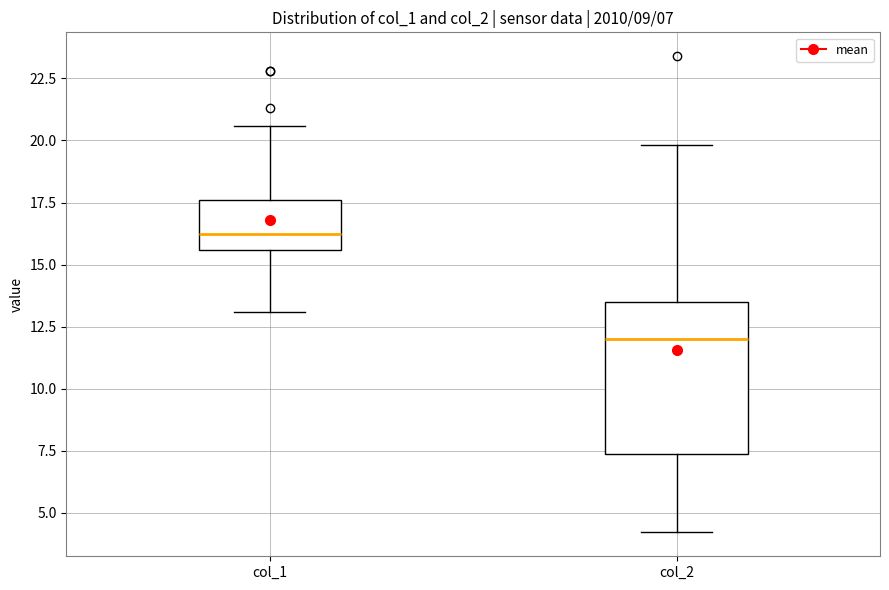

Which box is the tallest, from its lower edge to its upper edge?

col_2